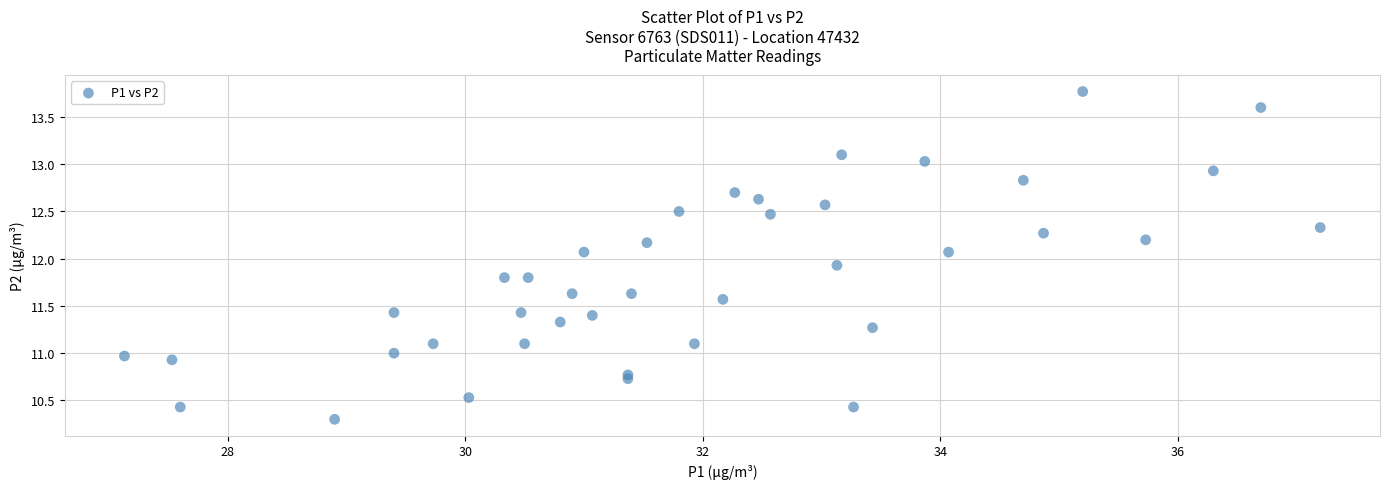

What is the range of X values (max minus min)?

10.1